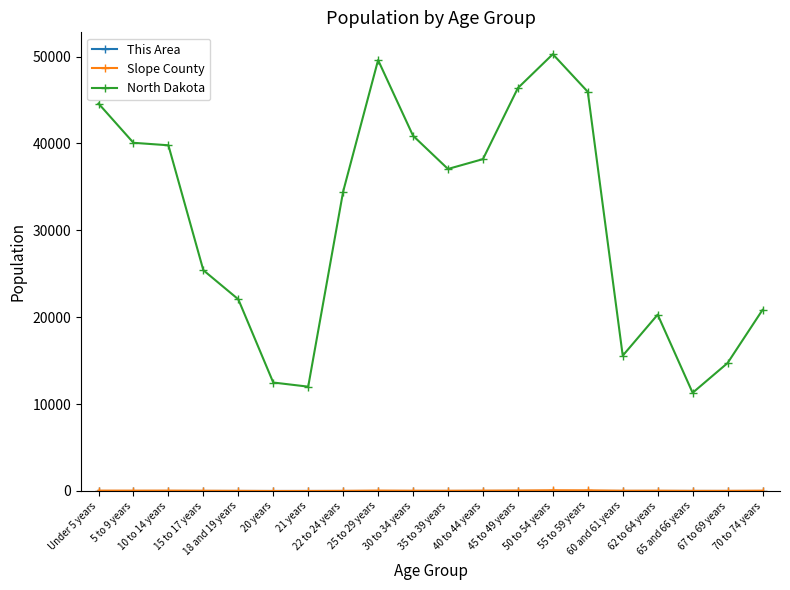

Which series has the widest spread of values?

North Dakota